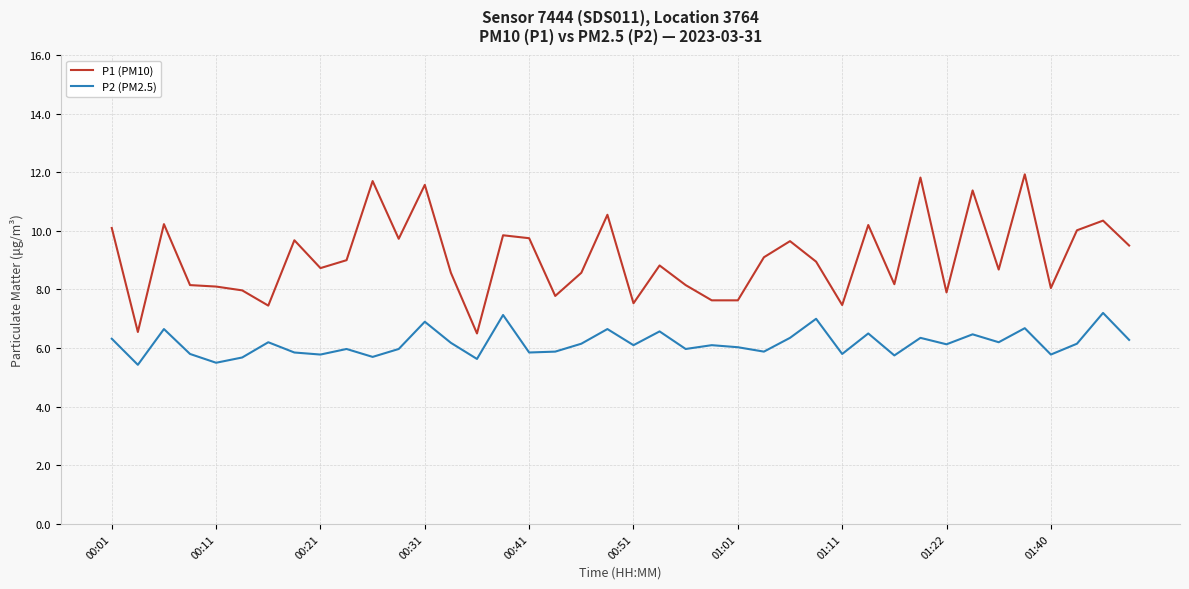

Which series has the largest range (max minus min)?

P1 (PM10)